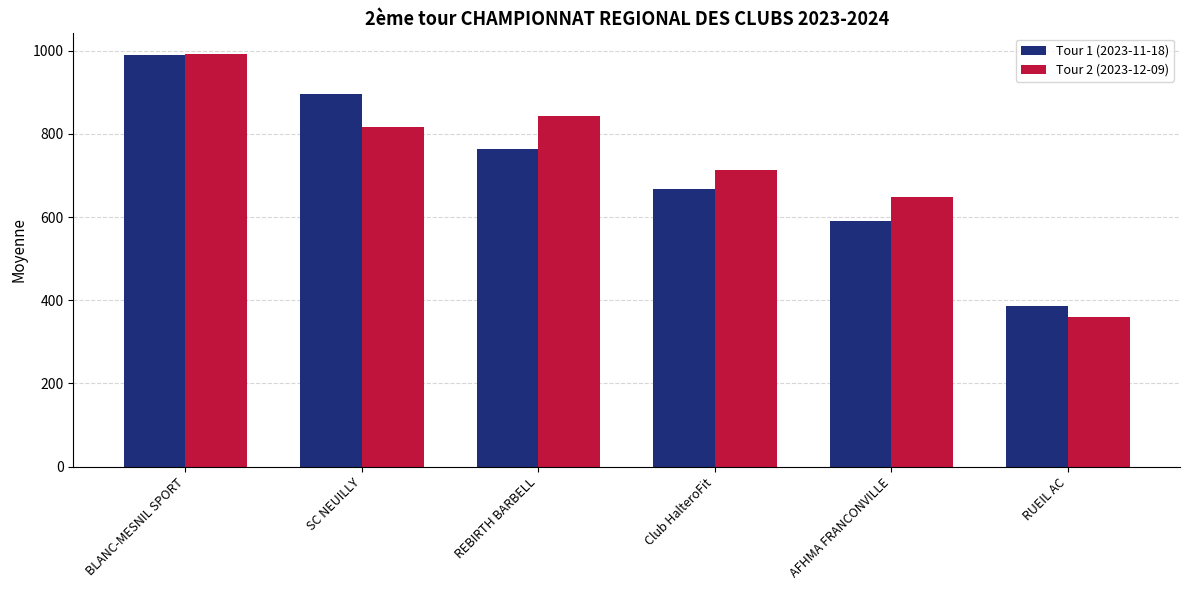

The value of Tour 1 (2023-11-18) at RUEIL AC is 108.4. True or false?

False